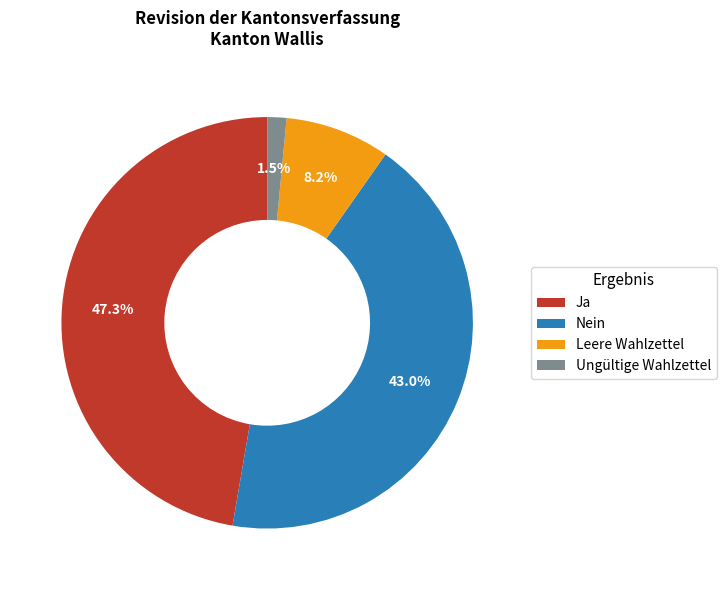

Which has a higher value, Leere Wahlzettel or Ja?

Ja